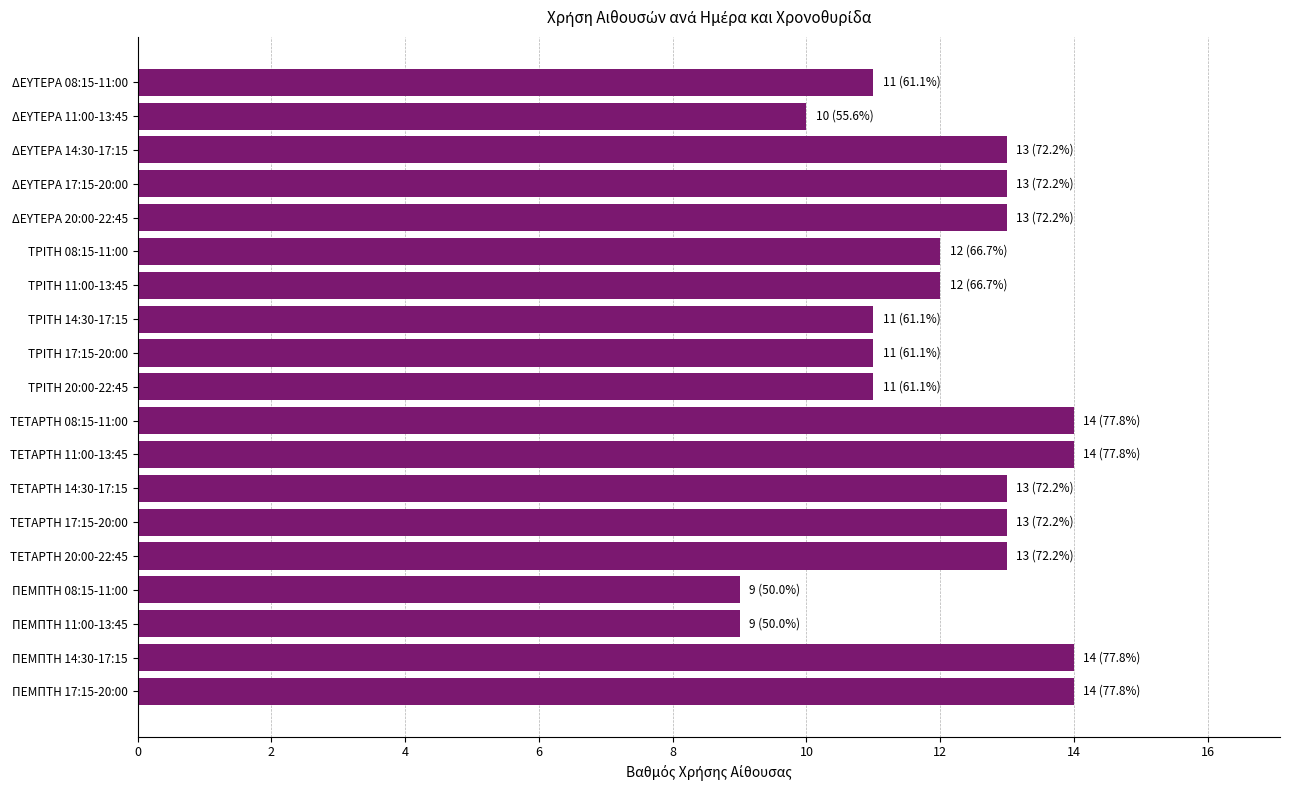

What is the sum of all values?

230